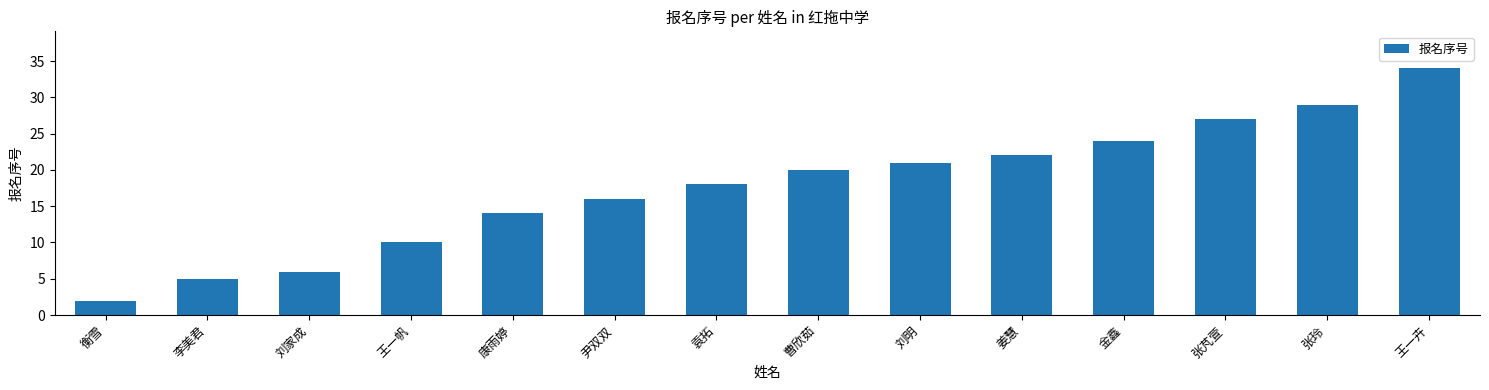

Approximately how many times larger is the value at 姜慧 compared to 刘明?

1.0